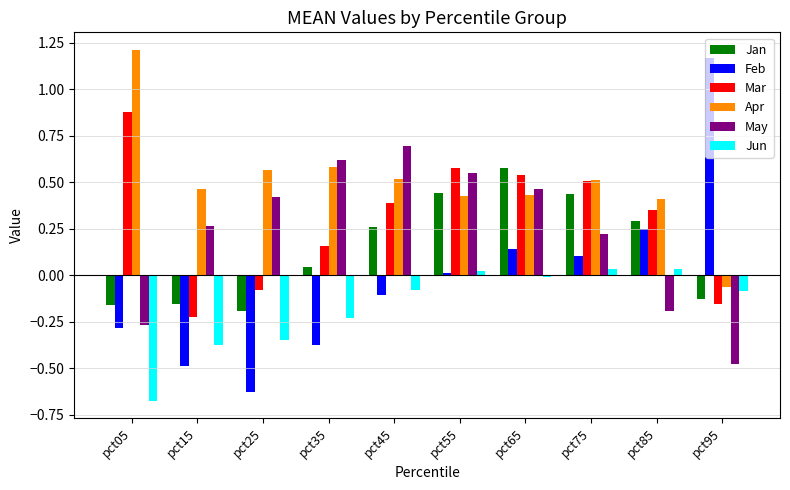

How many bars are there in each group?

6